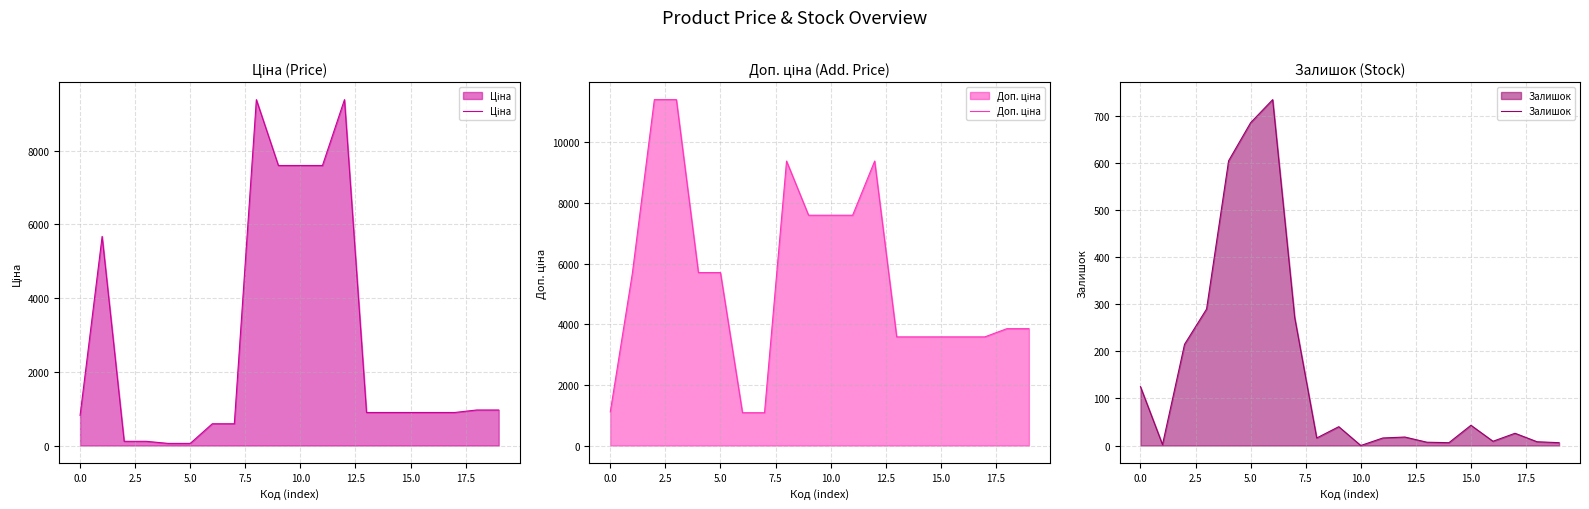

True or false: Ціна has a value of 9384.0 at 12.

True